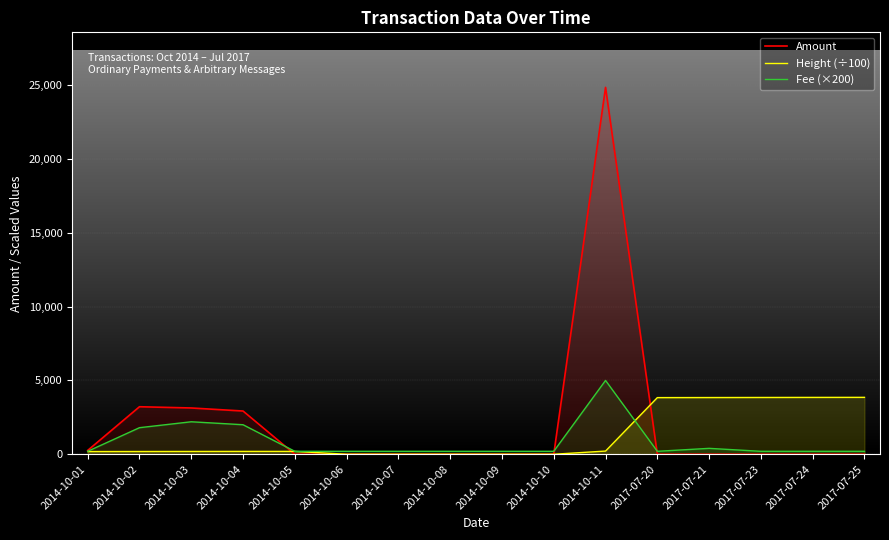

In Fee (×200), how many points are higher than both neighbors (excluding endpoints)?

3